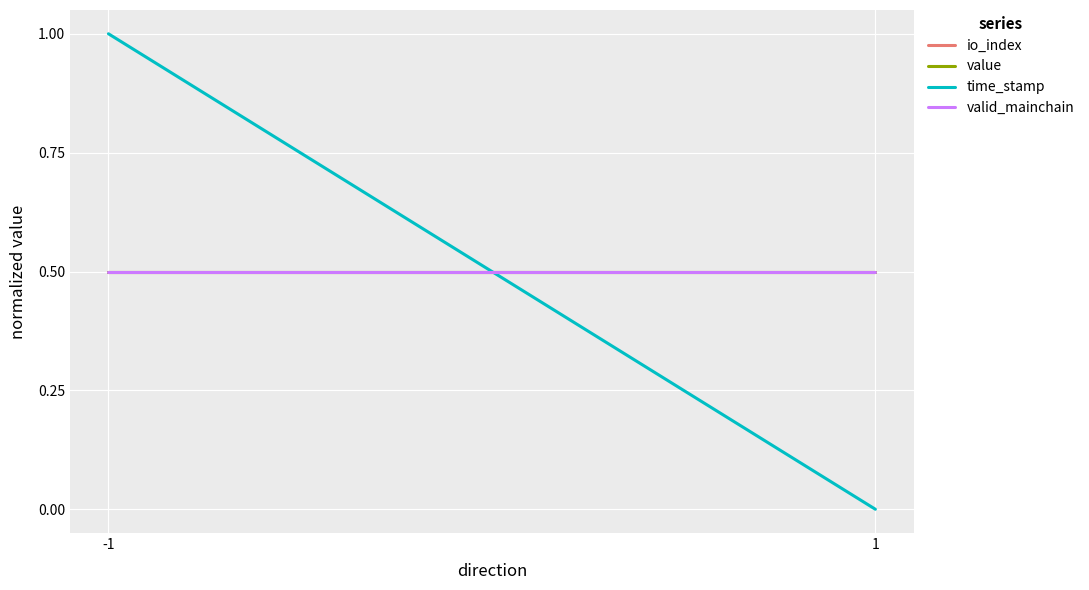

What is the value of the io_index point at the 1st from the left?

0.5